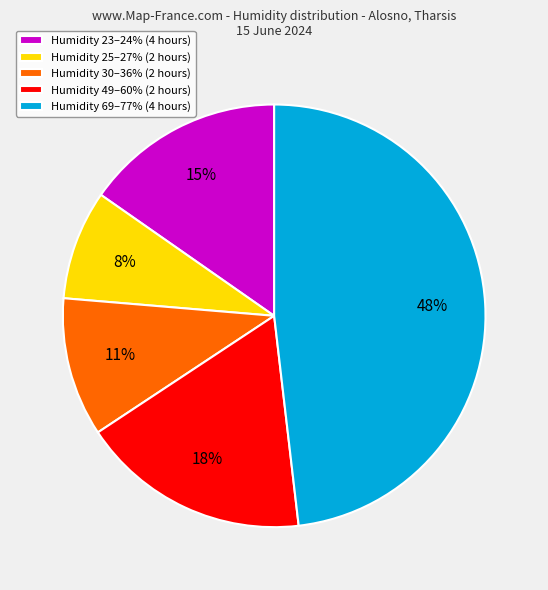

To the nearest percent, what portion does Humidity 49–60% (2 hours) represent?

18%